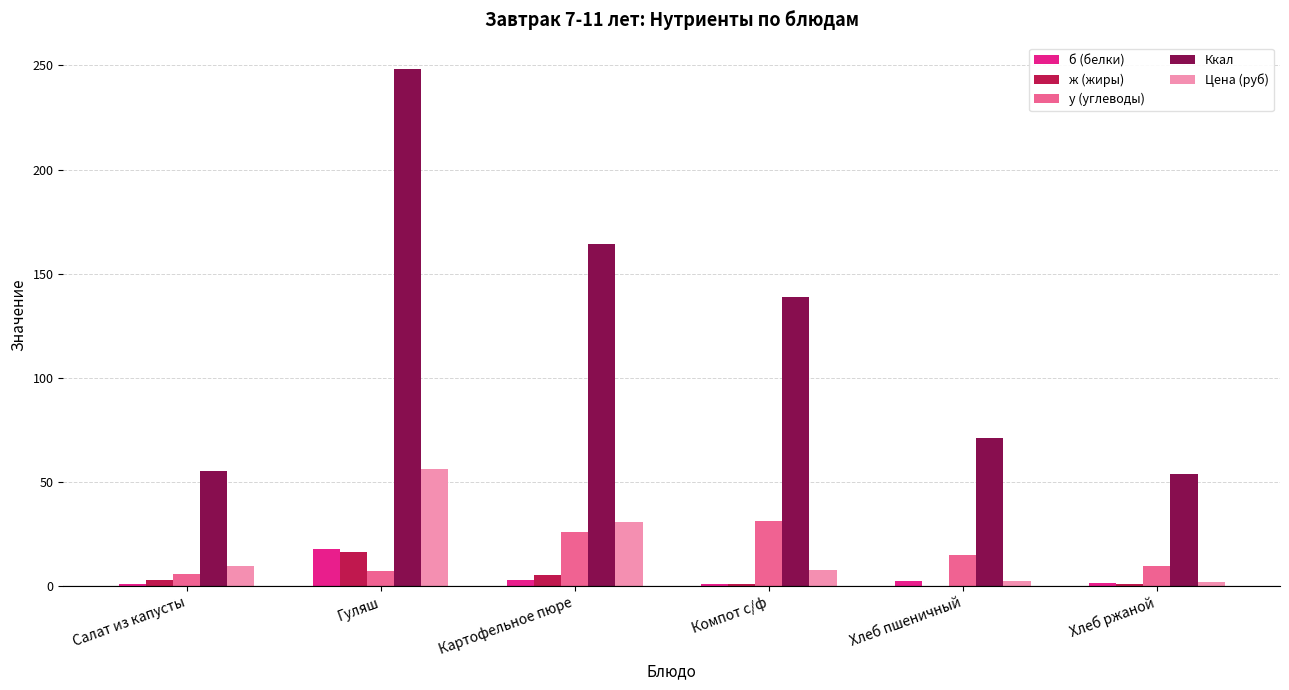

Between Гуляш and Хлеб ржаной, which series saw the biggest shift?

Ккал